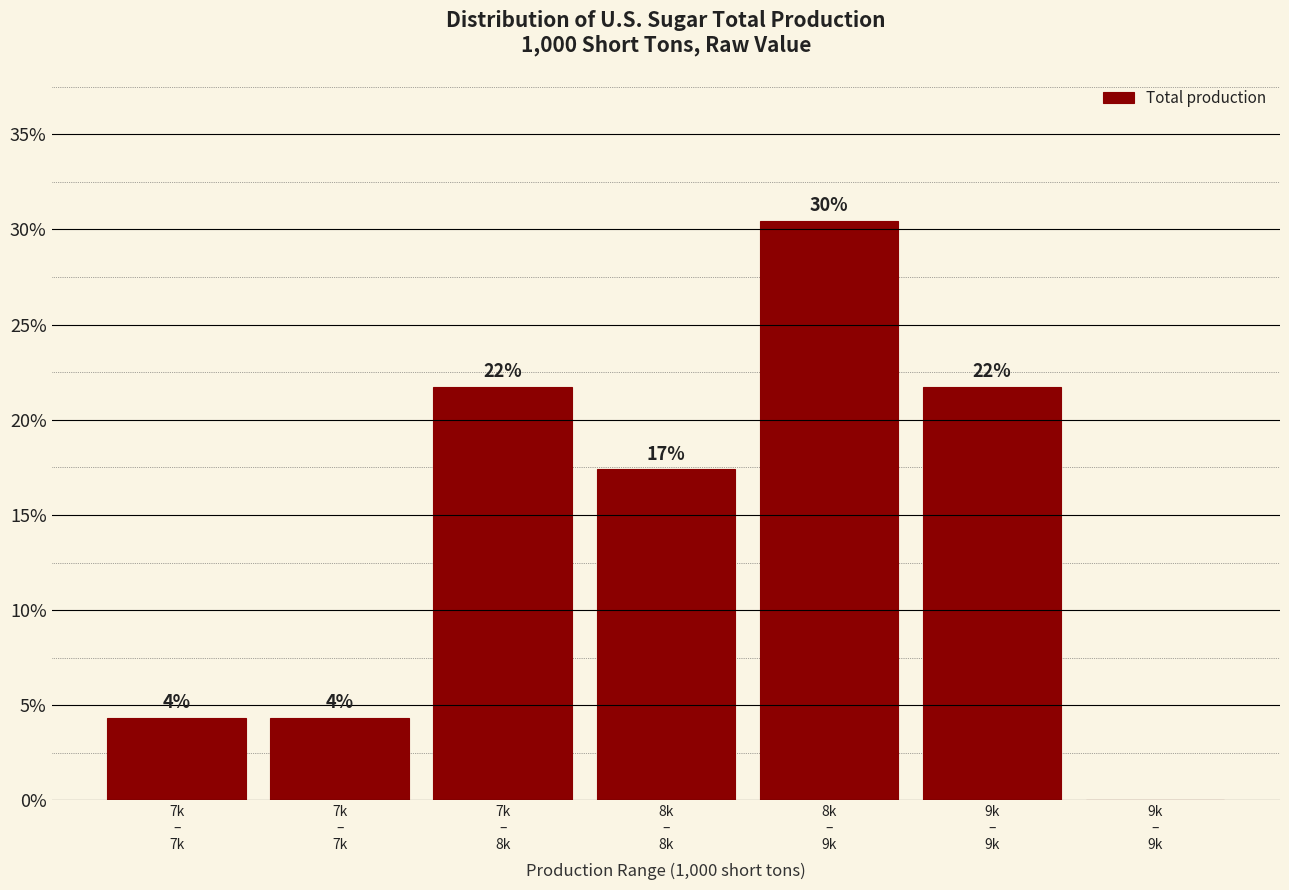

Are the bars horizontal?

No